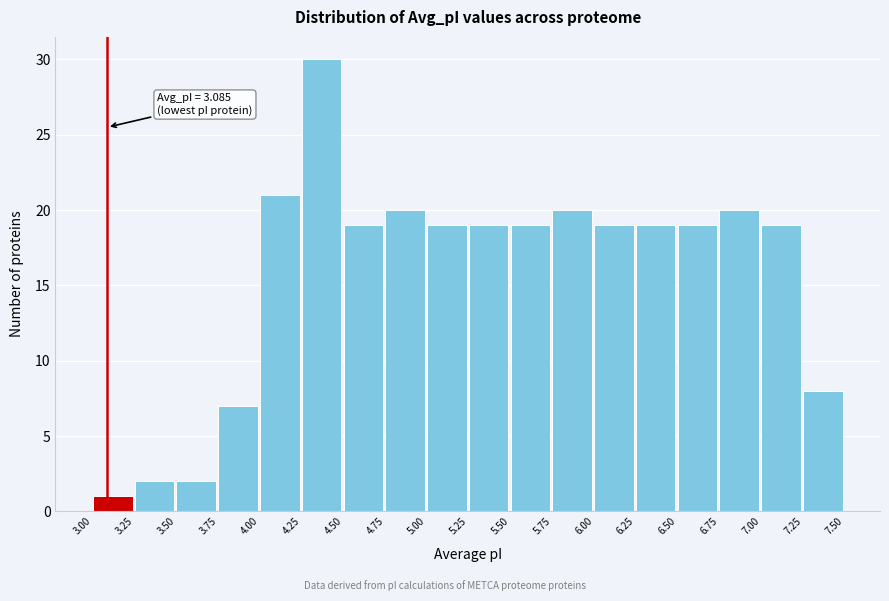

Over which range of the x-axis is the bar tallest?

4.25 to 4.50